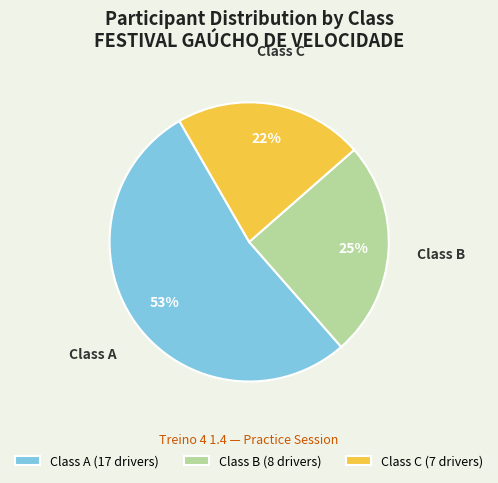

Is the sum of Class C (7 drivers) and Class B (8 drivers) greater than half?

No